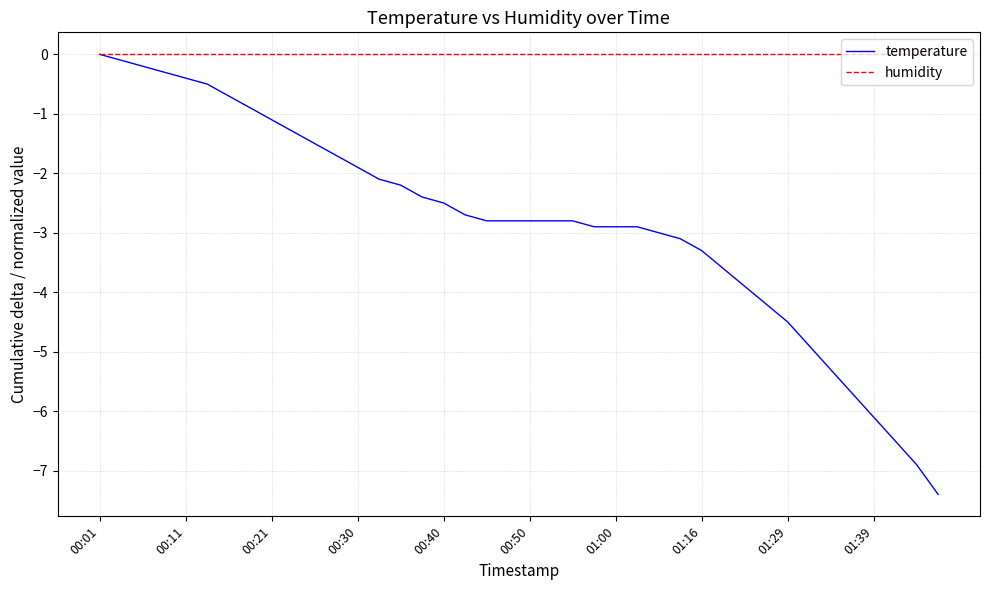

How many series are shown in this chart?

2